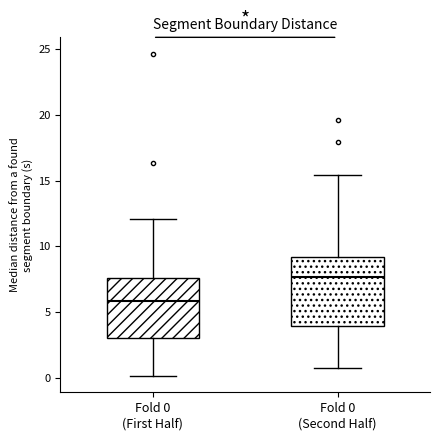

Reading left to right, read every box against the y-axis: the position of its median line, the range the box covers, and the ends of its whiskers. The values are not printed on the chart, so give them approximately, as read against the axis.

Fold 0 (First Half): median 6.0, box 3.0 to 7.5, whiskers 0.0 to 12.0
Fold 0 (Second Half): median 7.5, box 4.0 to 9.0, whiskers 0.5 to 15.5